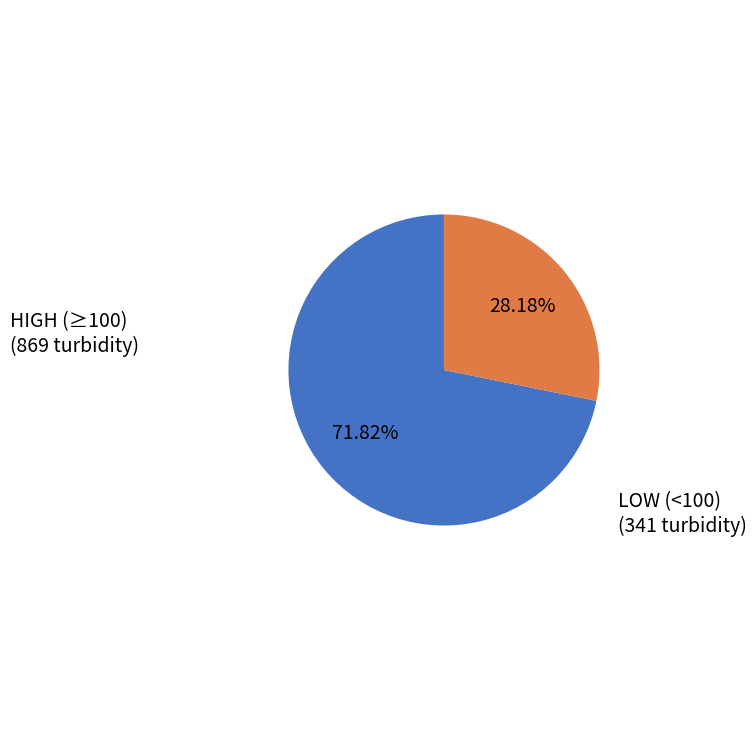

Does any single category account for the majority?

Yes